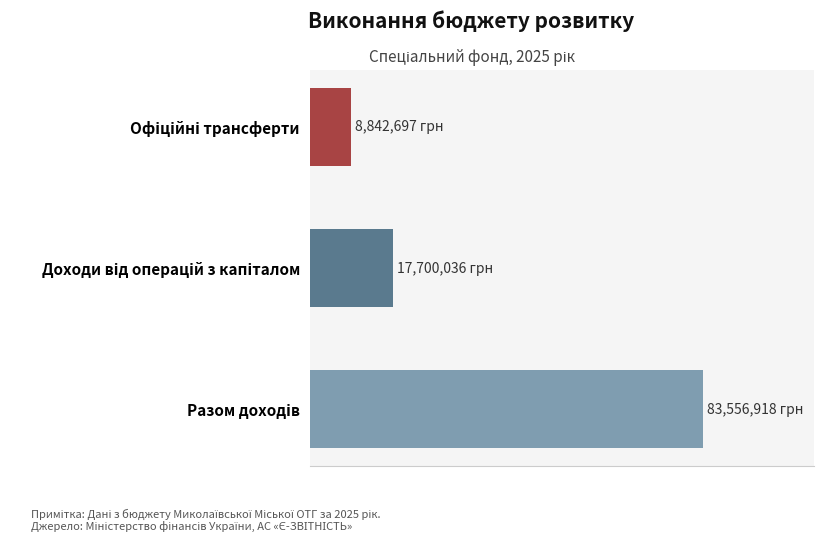

What is the average value?

36699883.7